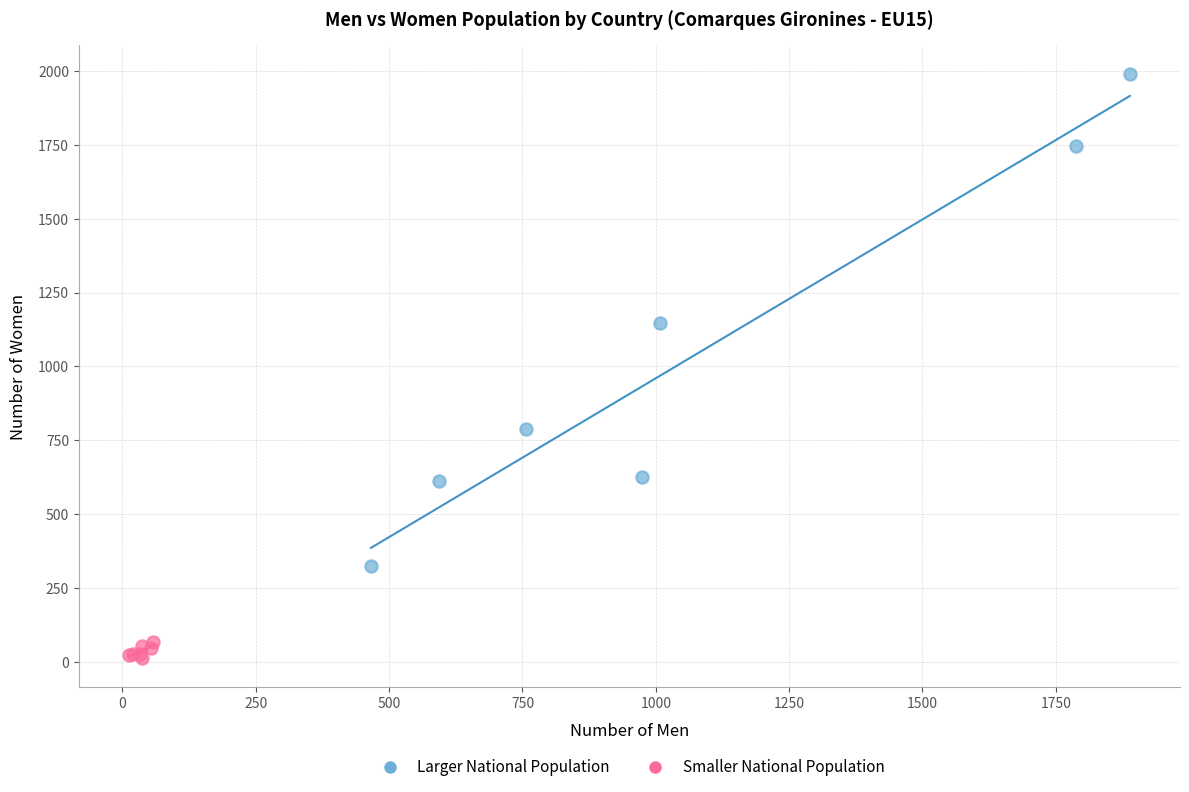

Which series contains the lowest Y value?

Smaller National Population